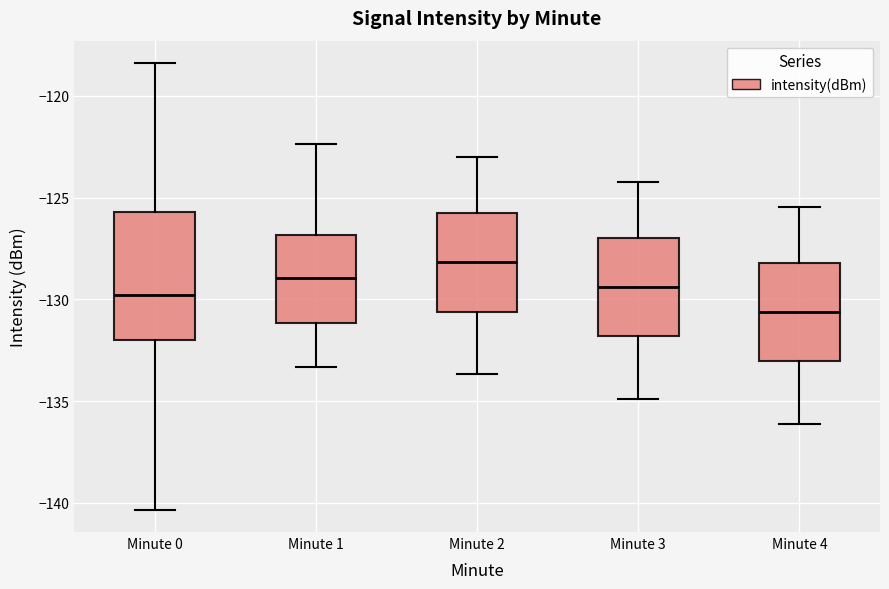

Where does the upper whisker of the box for Minute 4 end on the y-axis? The values are not printed on the chart, so give them approximately, as read against the axis.

-125.5